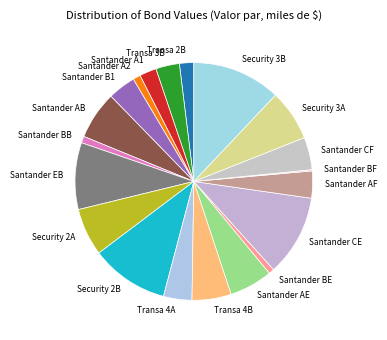

What is the largest slice in the pie chart?

Security 3B